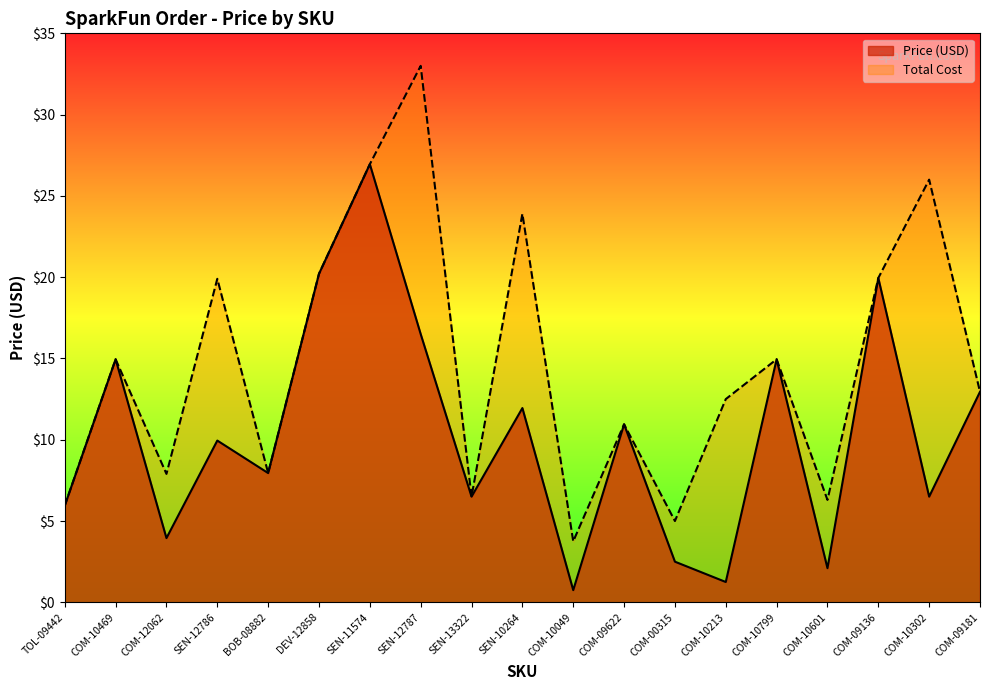

What position from the left is COM-10302?

18